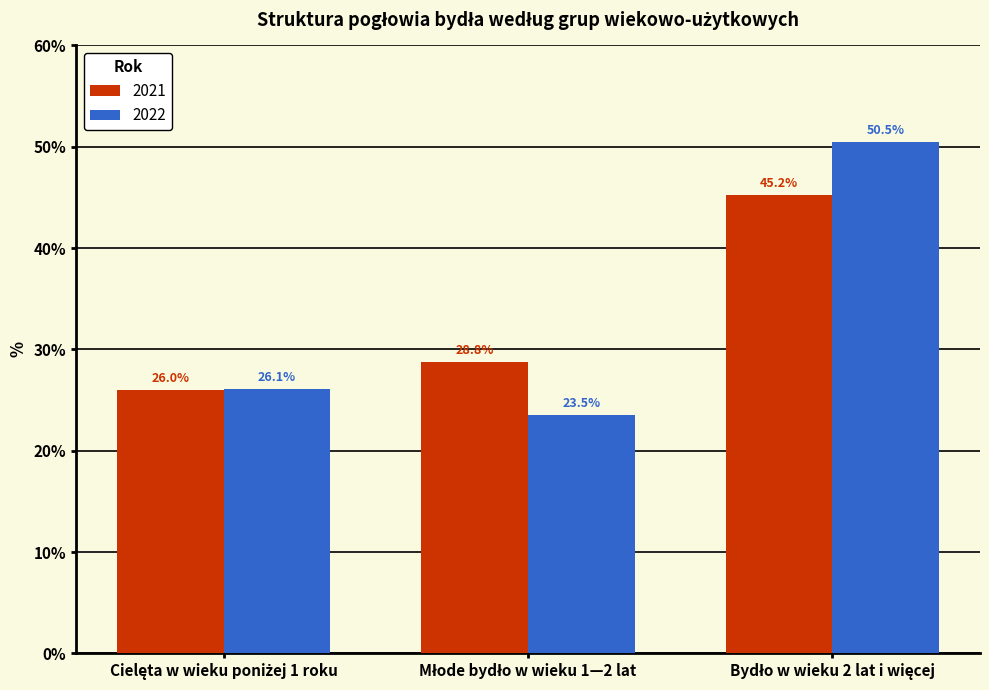

What is the smallest value displayed?

23.5